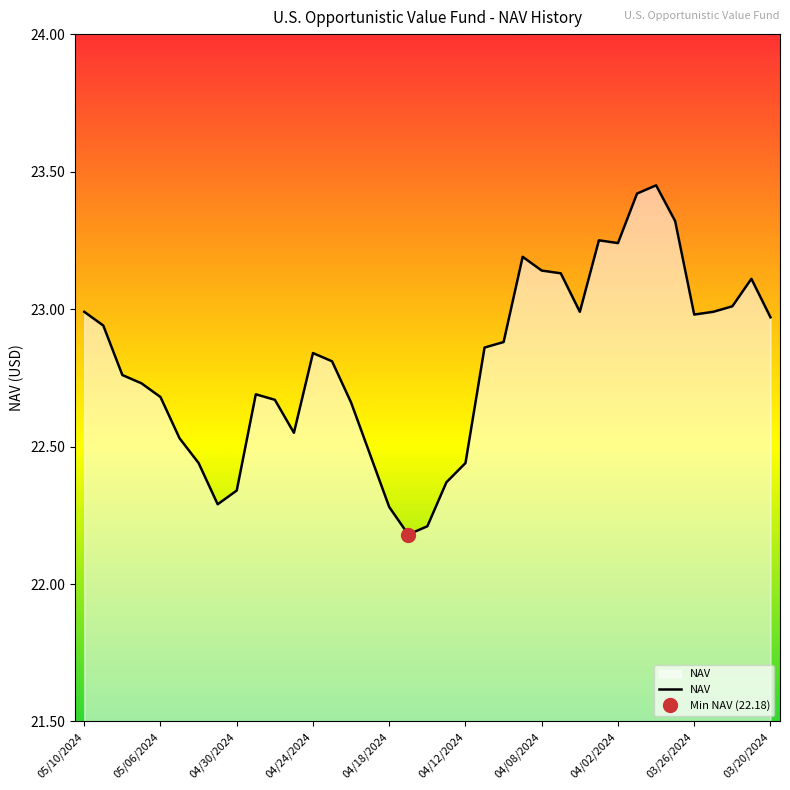

The value of NAV at 05/06/2024 is 29.6. True or false?

False